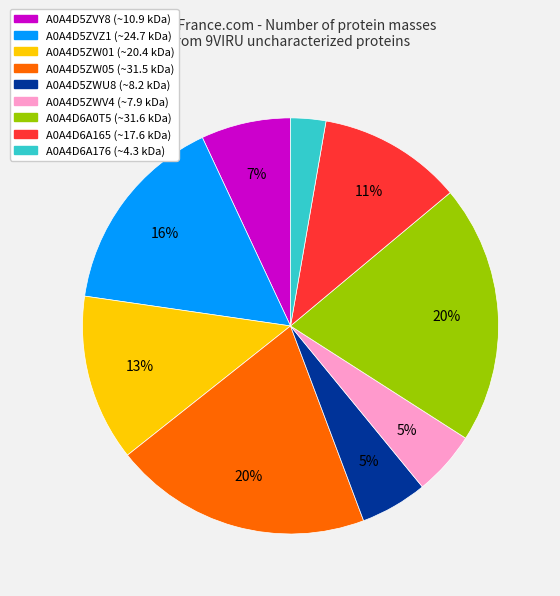

Combined, do A0A4D5ZWV4 and A0A4D5ZVY8 account for over 50%?

No